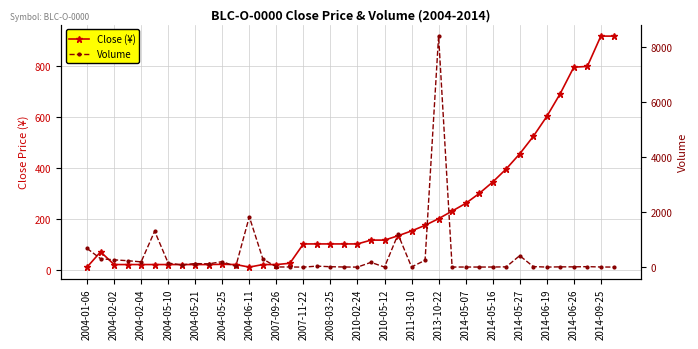

What position from the left is 2010-02-24?

21